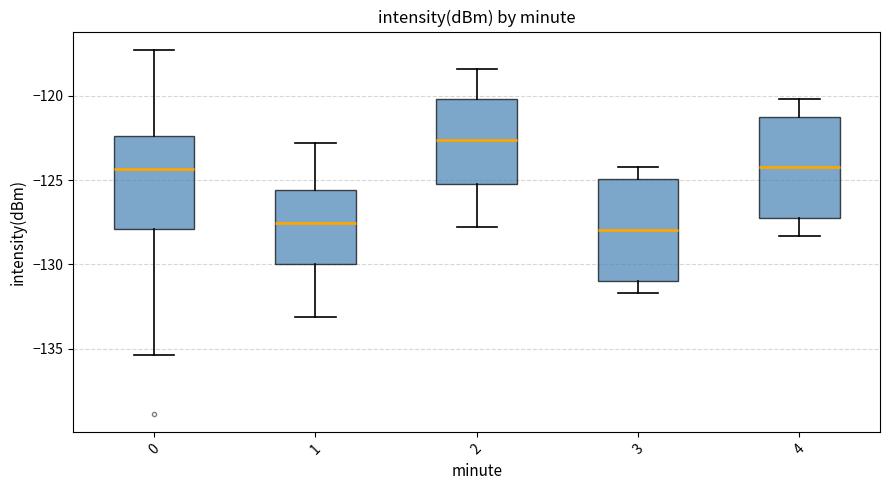

Reading left to right, read every box against the y-axis: the position of its median line, the range the box covers, and the ends of its whiskers. The values are not printed on the chart, so give them approximately, as read against the axis.

0: median -124.5, box -128.0 to -122.5, whiskers -135.5 to -117.5
1: median -127.5, box -130.0 to -125.5, whiskers -133.0 to -123.0
2: median -122.5, box -125.0 to -120.0, whiskers -128.0 to -118.5
3: median -128.0, box -131.0 to -125.0, whiskers -131.5 to -124.0
4: median -124.0, box -127.0 to -121.0, whiskers -128.5 to -120.0